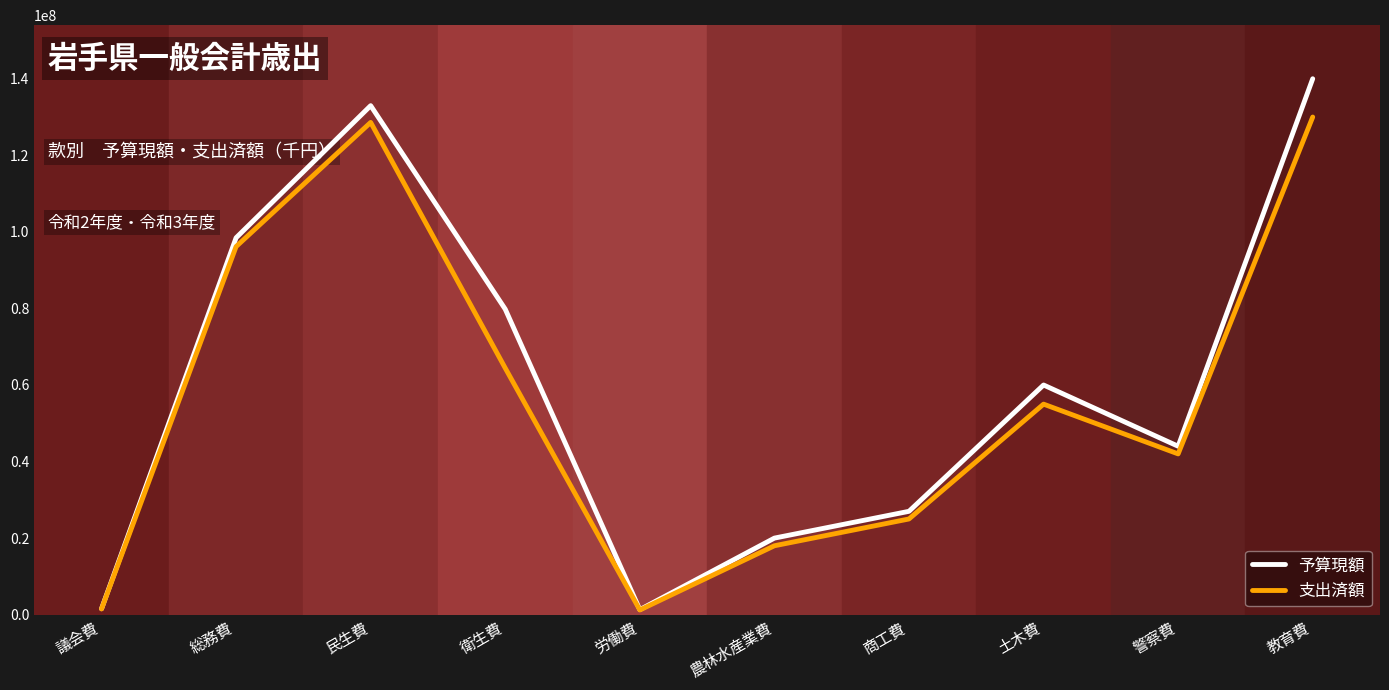

Is it true that 予算現額 equals 13558279 at 農林水産業費?

False